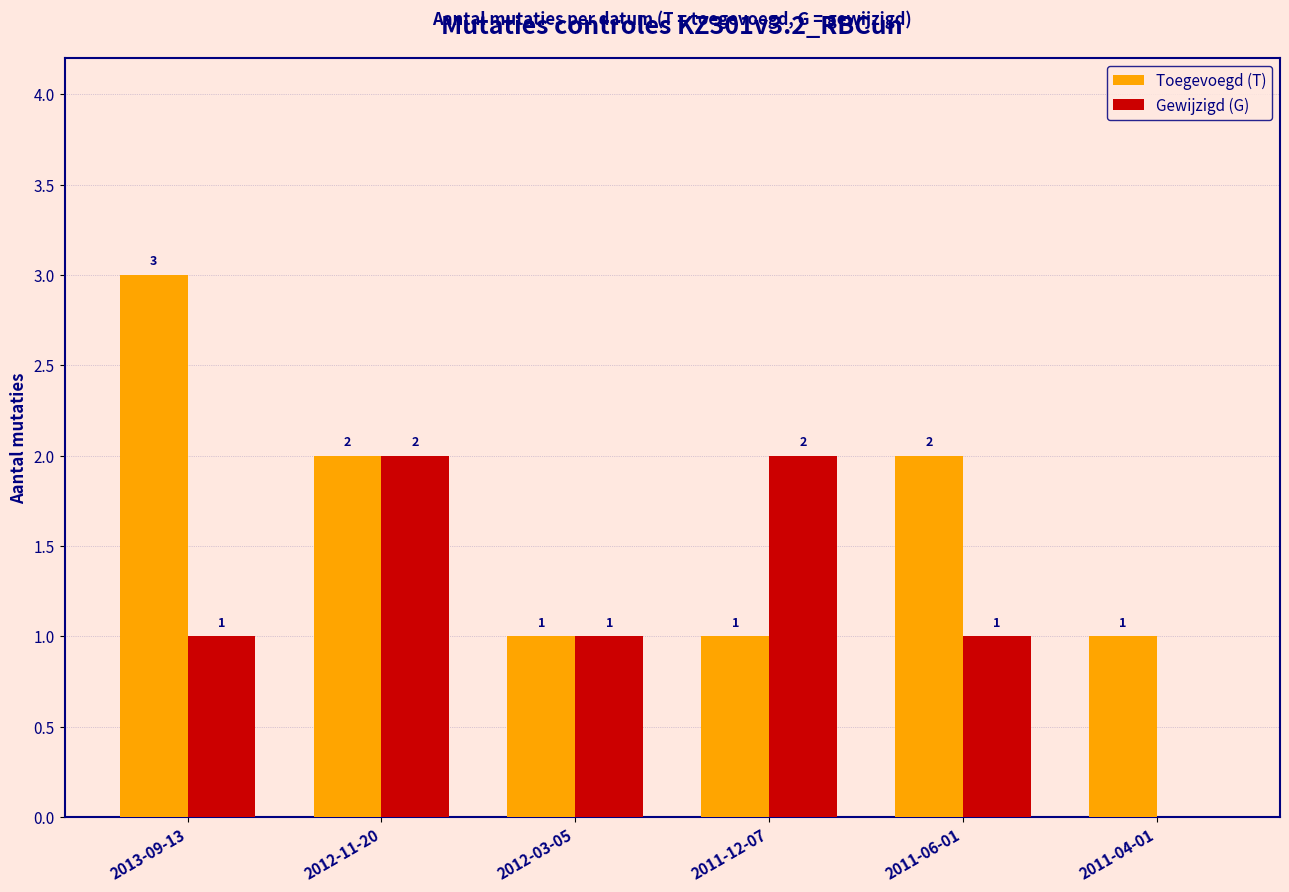

How many Gewijzigd (G) values are between 1 and 2?

5